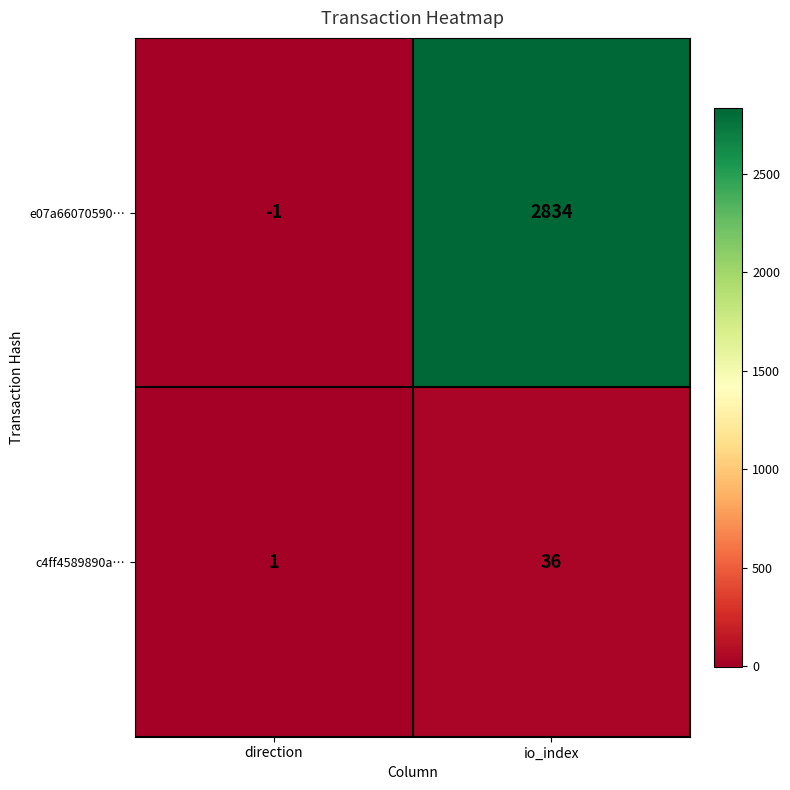

The e07a66070590… series shows -2 at direction. True or false?

False